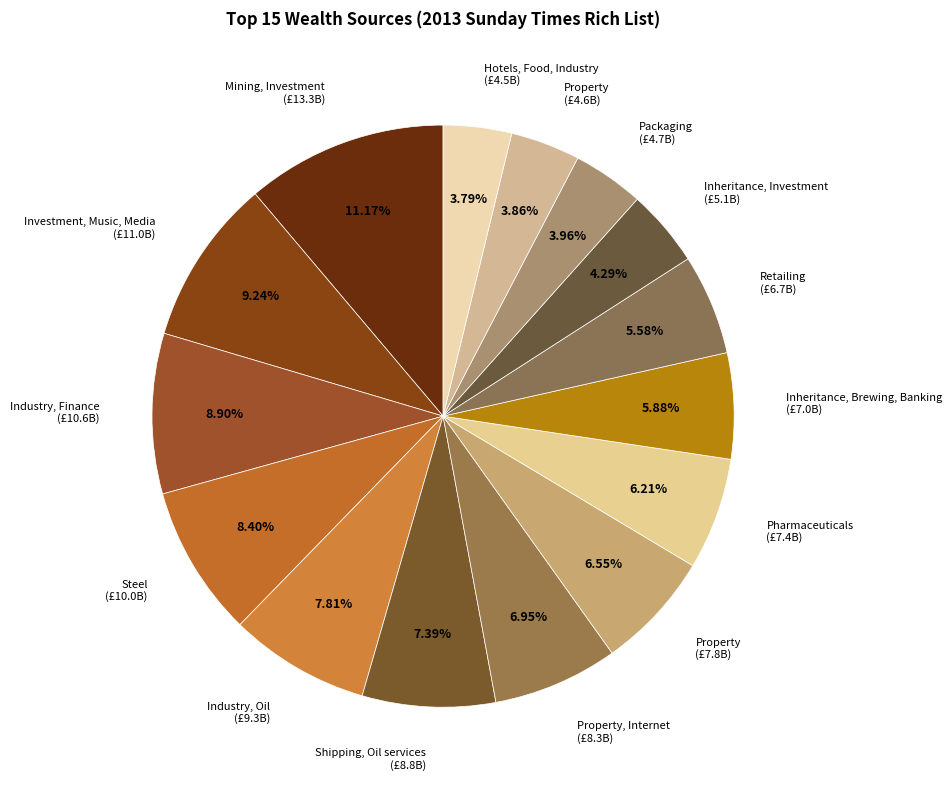

Which category has the biggest portion of the pie?

Mining, Investment (£13.3B)